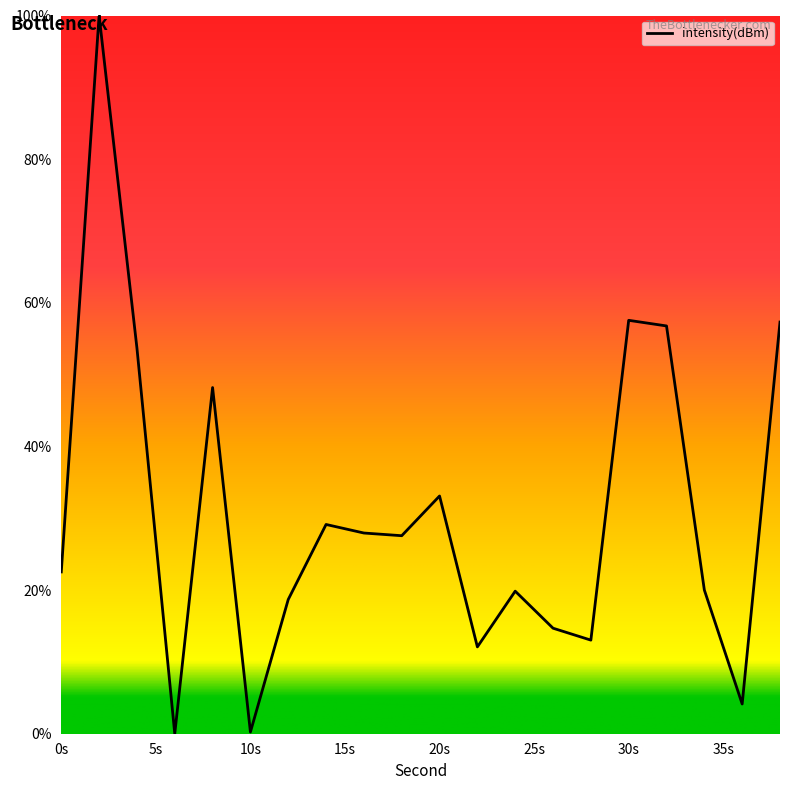

What is the average value?

30.8